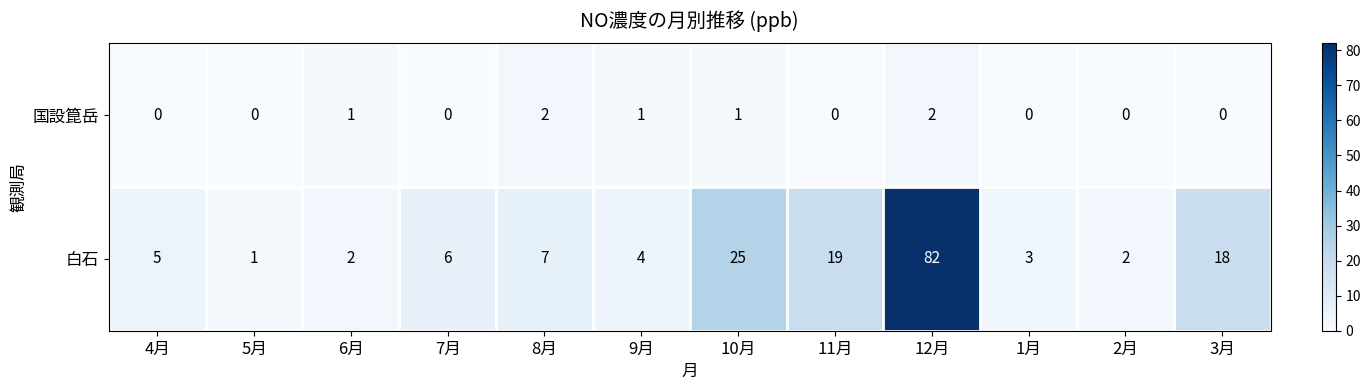

Reading left to right, what are all the values shown in this chart?

国設箟岳: 0	0	1	0	2	1	1	0	2	0	0	0
白石: 5	1	2	6	7	4	25	19	82	3	2	18